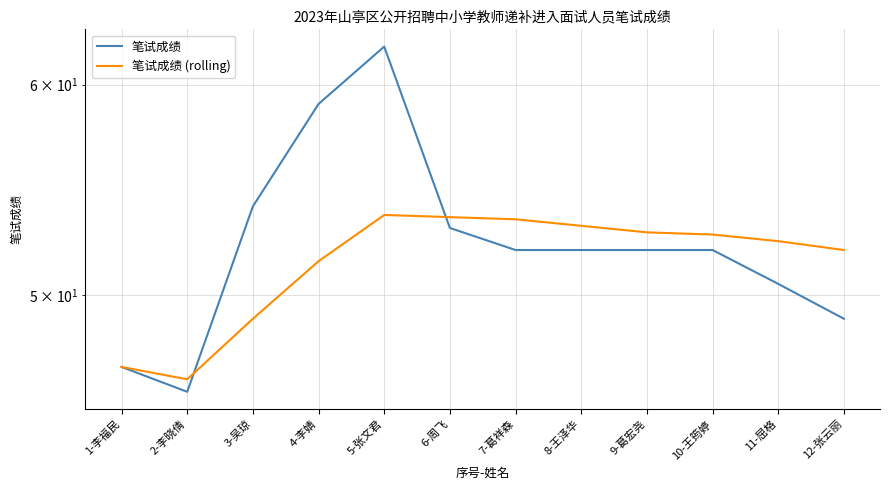

At which label does 笔试成绩 (rolling) reach its minimum?

2-李晓倩